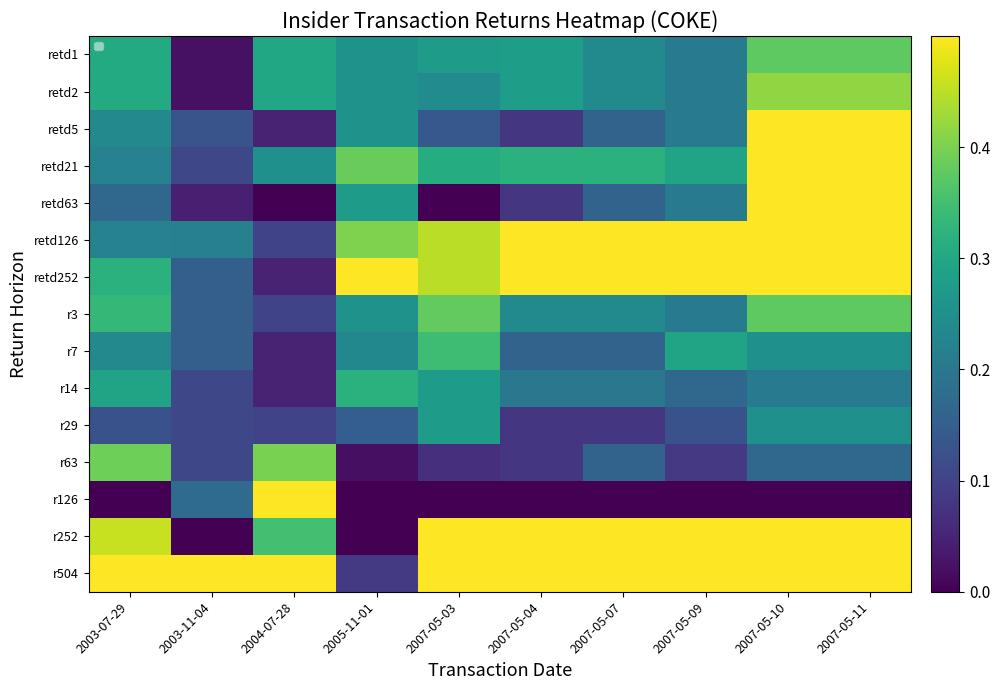

Rank the categories by retd126 value from highest to lowest.

2007-05-10, 2007-05-11, 2007-05-09, 2007-05-04, 2007-05-07, 2007-05-03, 2005-11-01, 2003-07-29, 2003-11-04, 2004-07-28